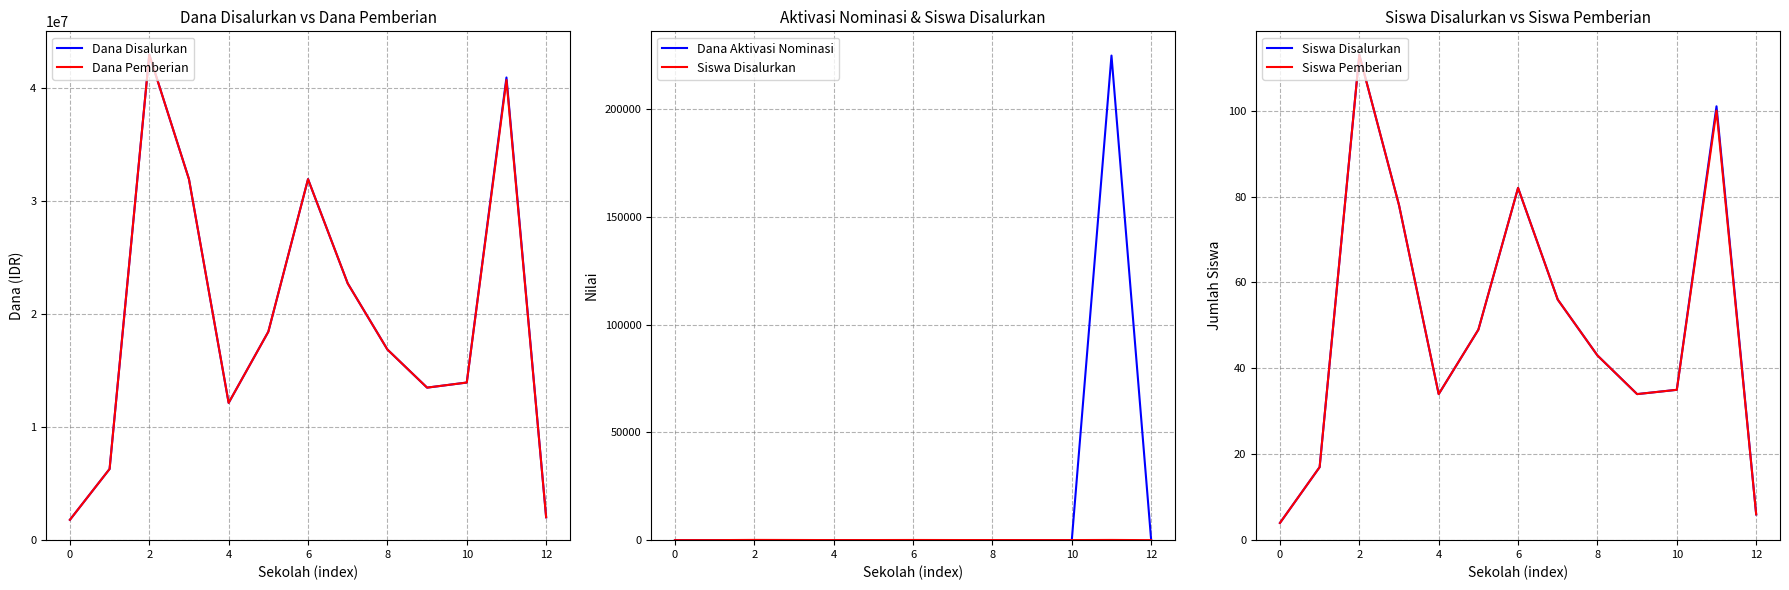

What is the difference between the second highest and second lowest values in the Dana Disalurkan series?

38925000